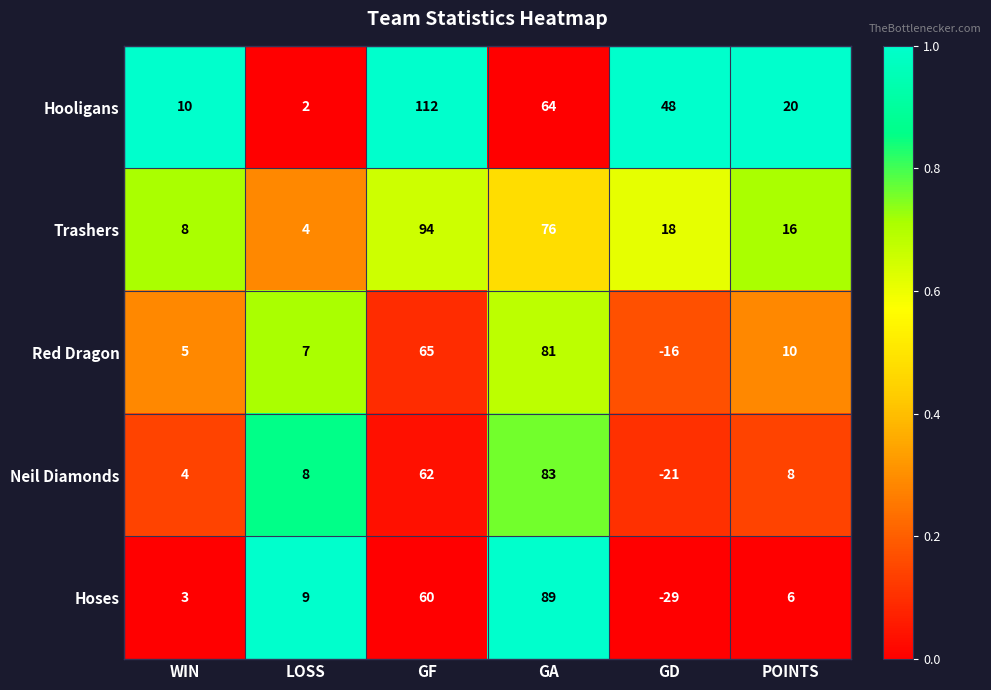

Which series has the largest total across all categories?

Hooligans